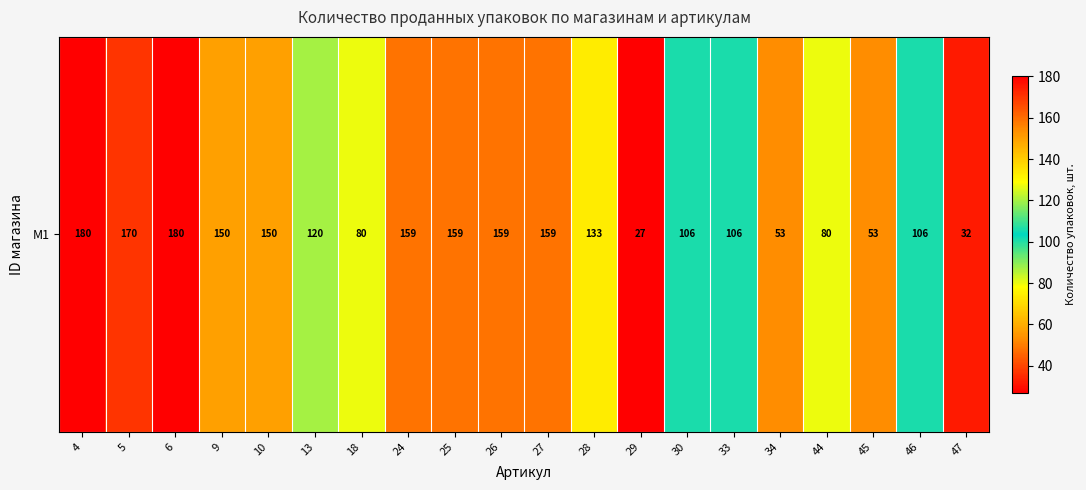

True or false: the data shows 150 at 10.

True